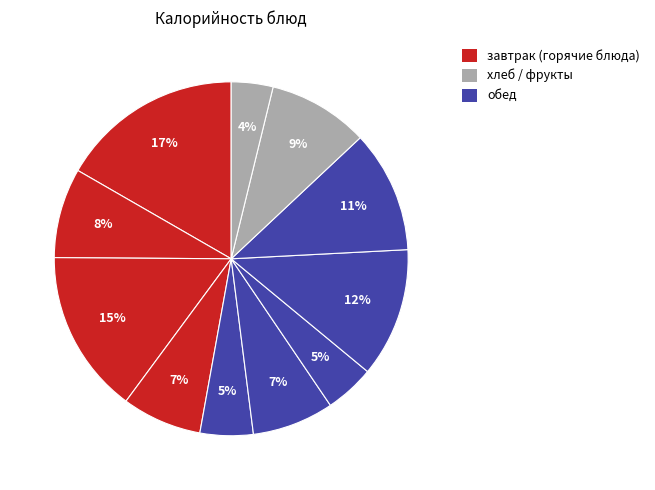

How many segments does this pie chart have?

11